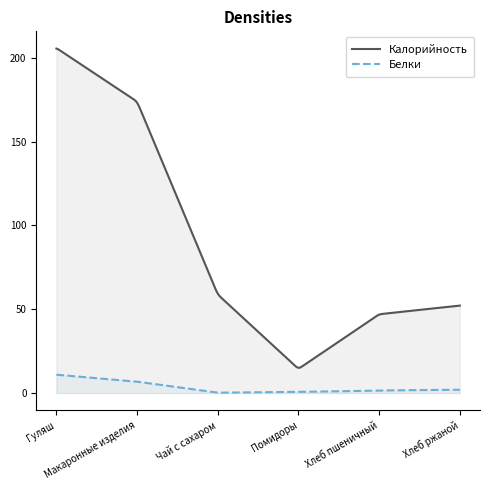

True or false: Калорийность and Белки cross at least once.

False